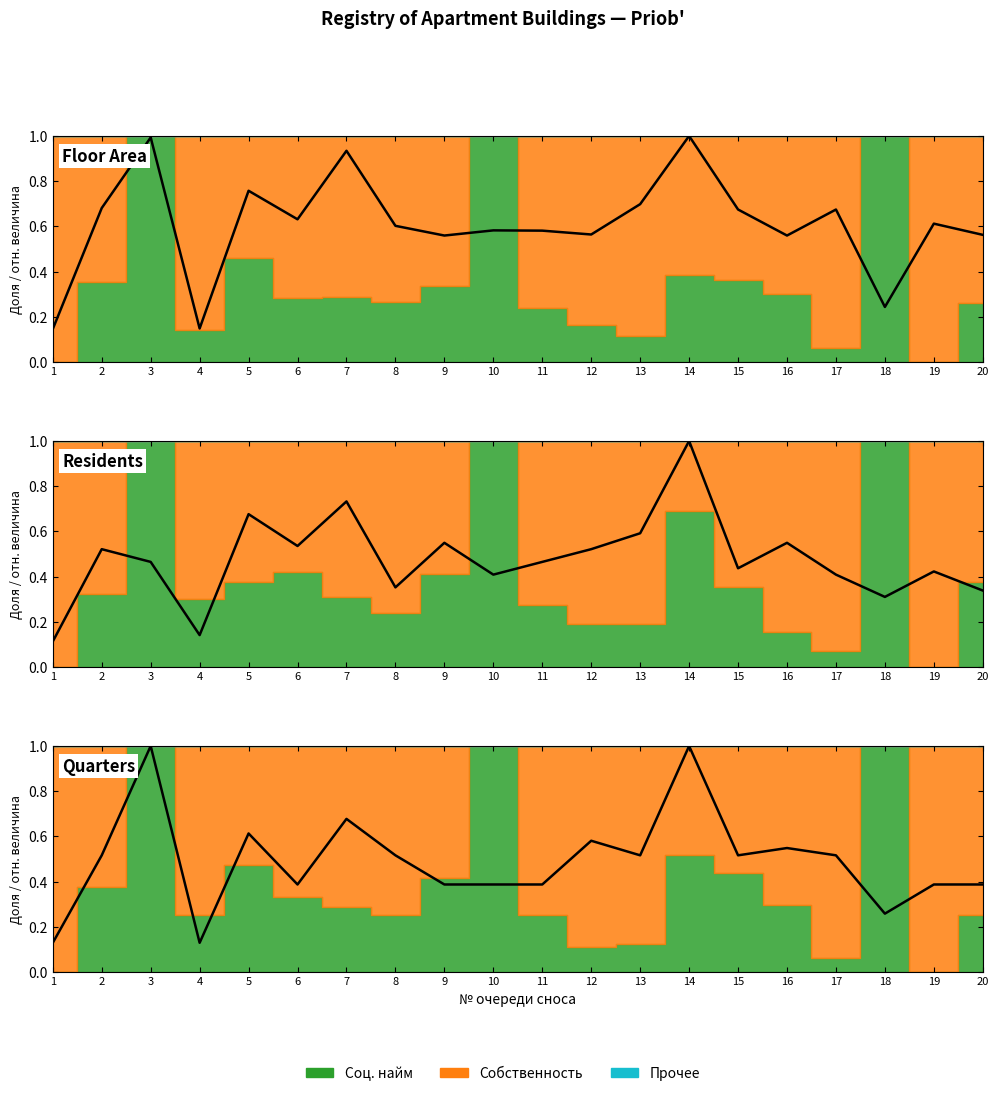

True or false: Total quarters (normalized) and Total residents (normalized) cross at least once.

True